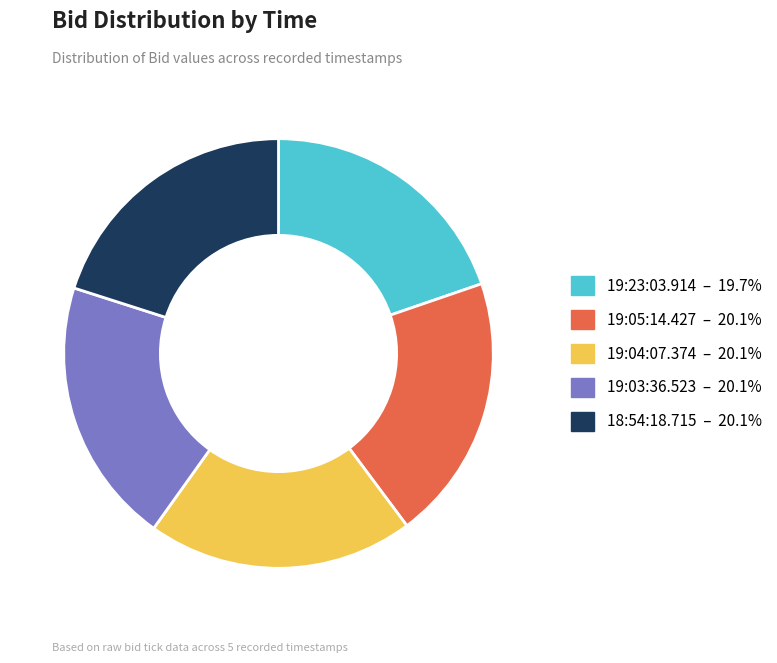

Is it true that 19:05:14.427 is 32% of the pie?

False